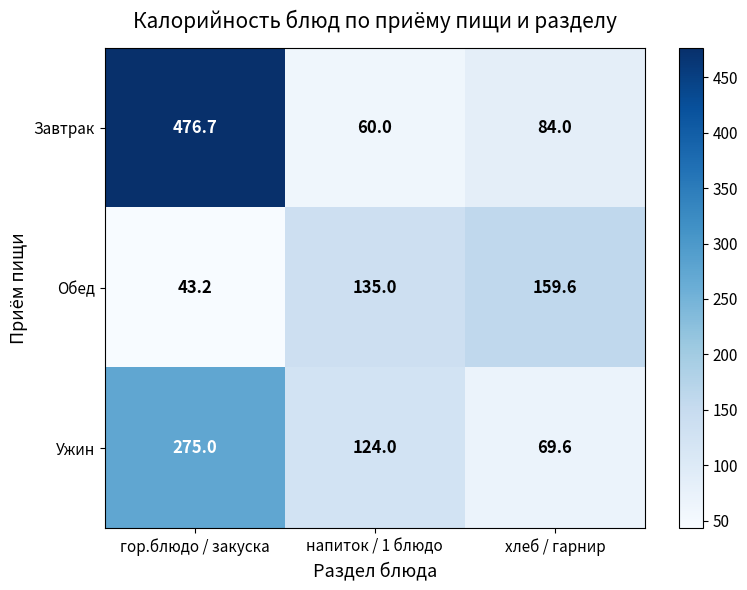

Rank the series by their maximum value, from lowest to highest.

Обед, Ужин, Завтрак